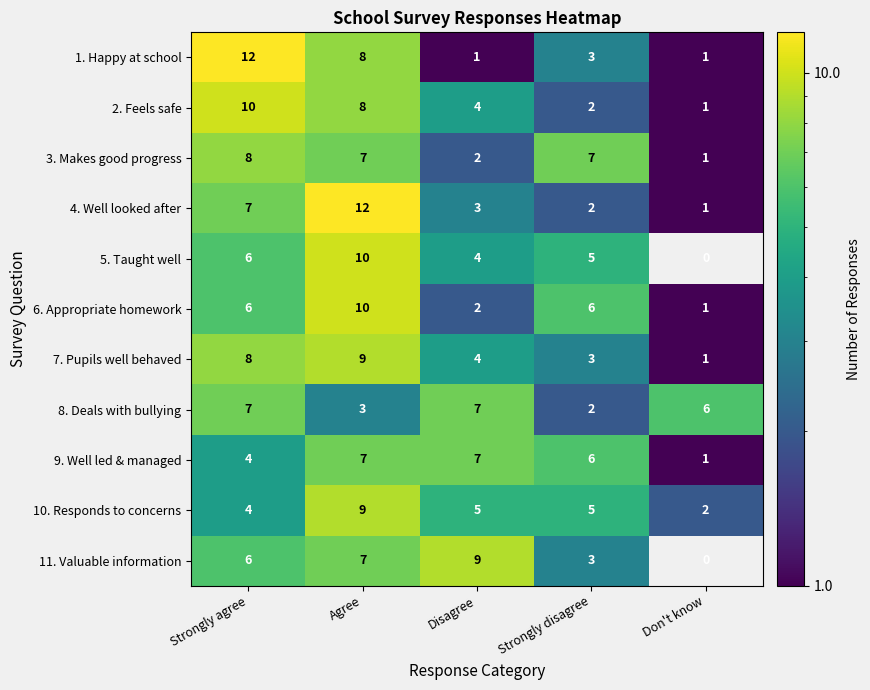

The value of 10. Responds to concerns at Disagree is 8. True or false?

False